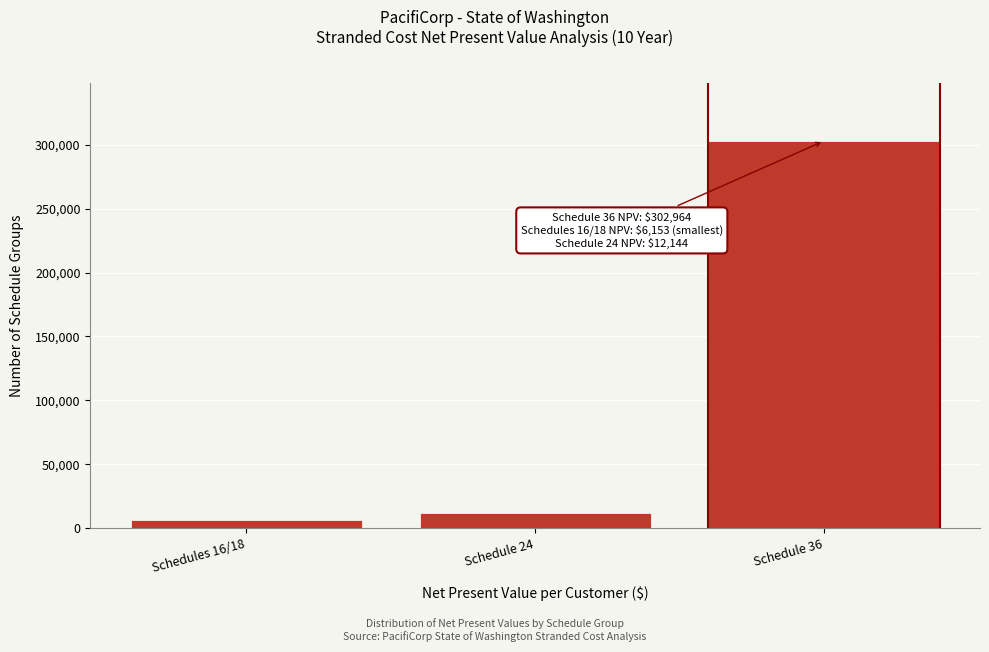

Reading right to left, list all the values displayed in this chart.

302964.0	12144.4	6152.9